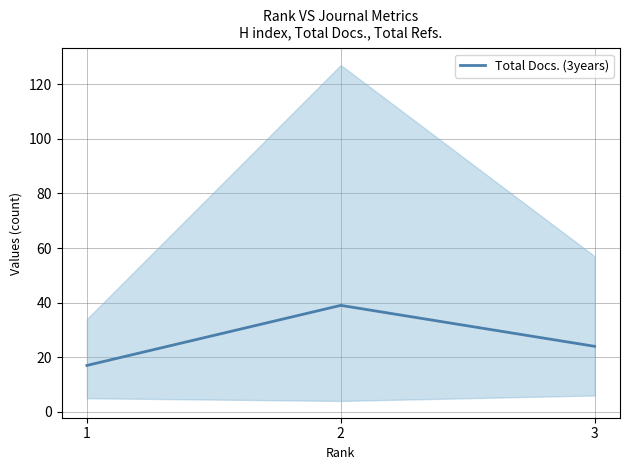

Rank the categories by value from highest to lowest.

2, 3, 1